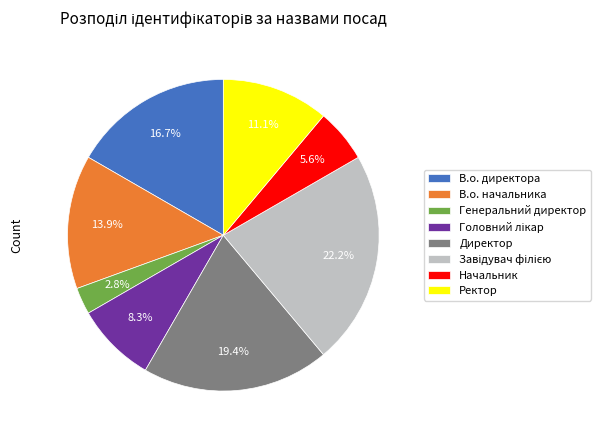

Is there a majority slice in this chart?

No